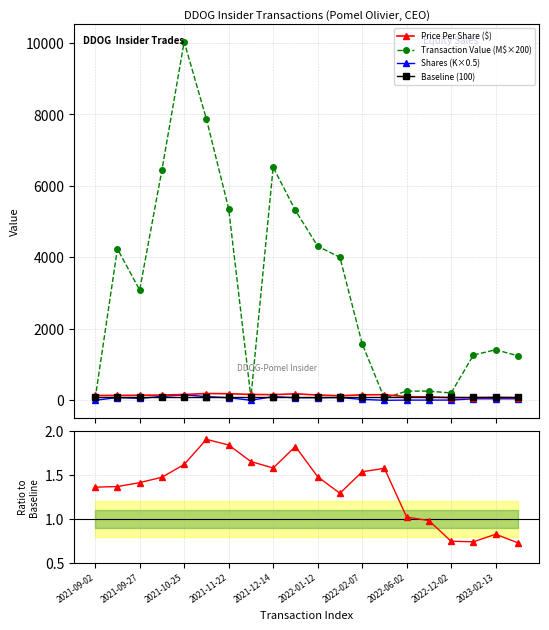

True or false: Price Per Share ($) has more than 2 points higher than both neighbors.

True